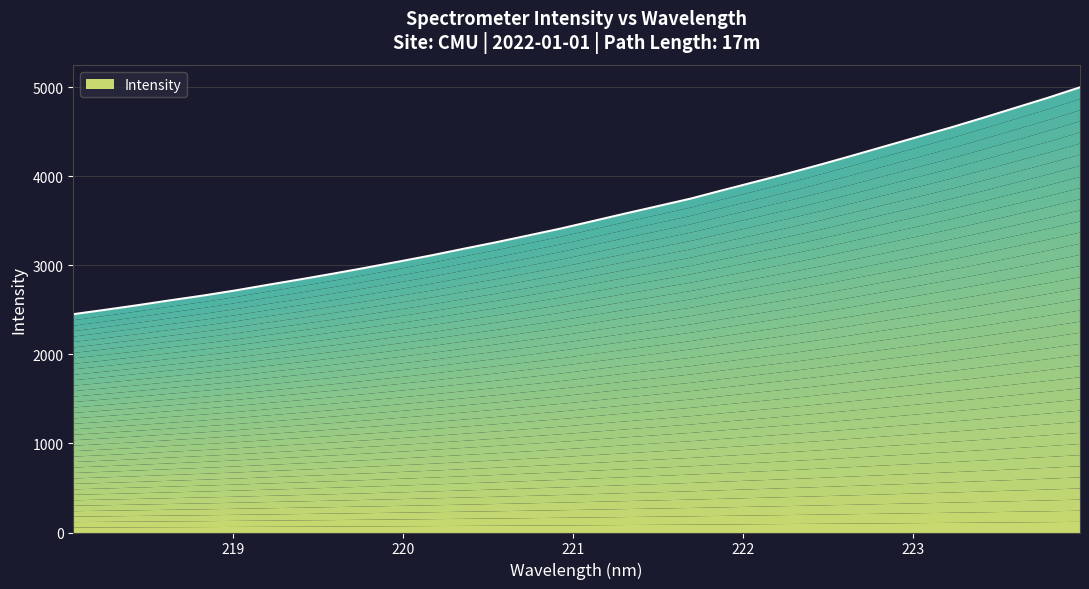

Which category has the lowest value across all series?

218.0596